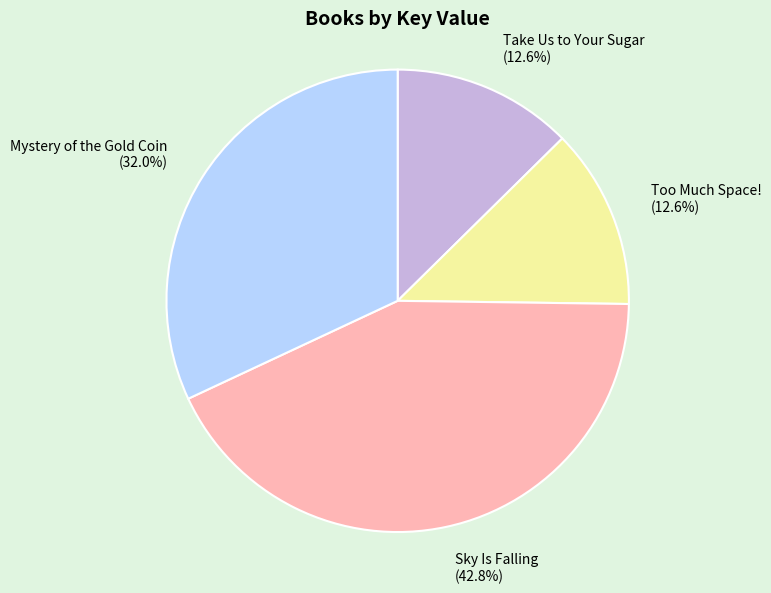

How many slices are in this pie chart?

4